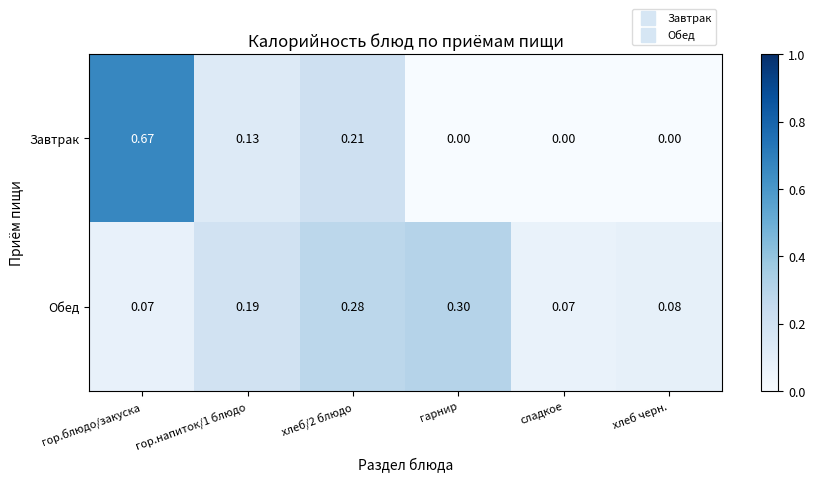

Which label corresponds to the largest value in the chart?

гор.блюдо/закуска